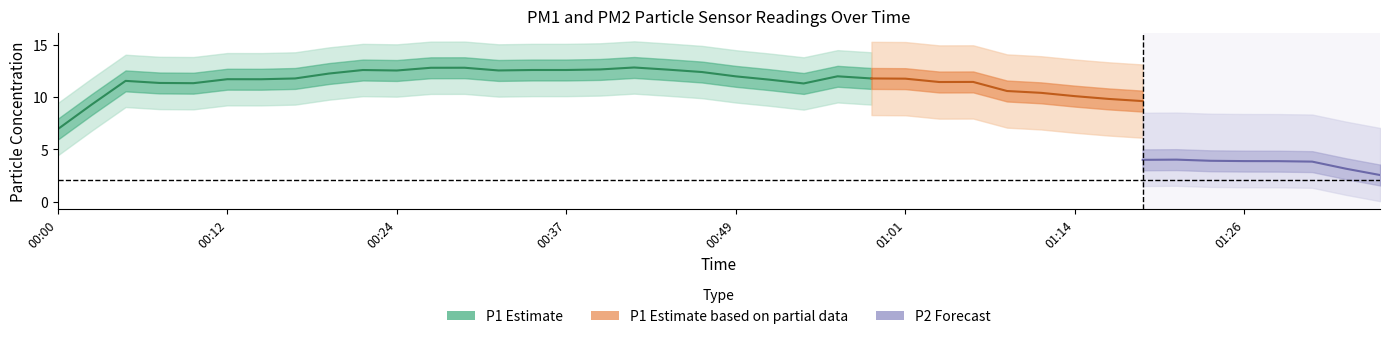

At how many categories does at least one series exceed 12?

12